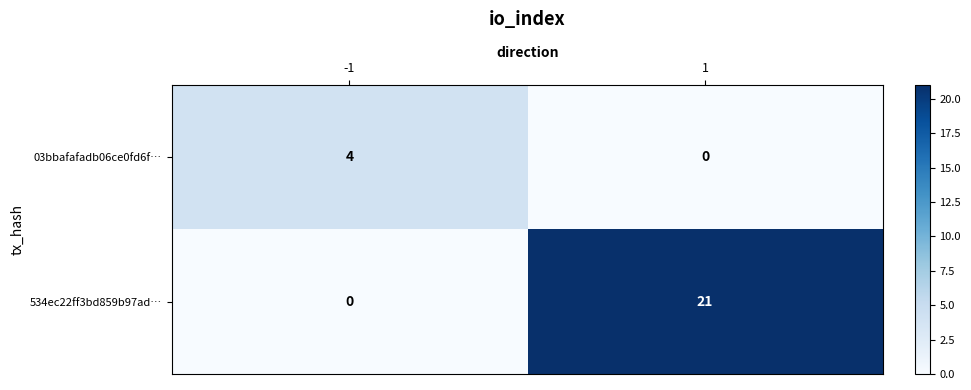

The 534ec22ff3bd859b97ad… series shows 21 at 1. True or false?

True